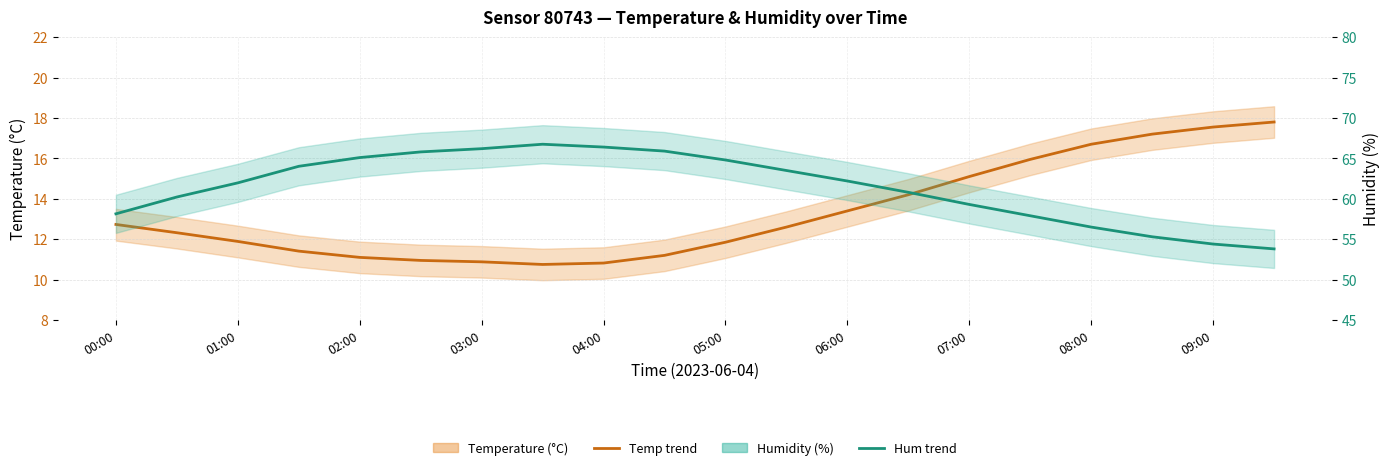

Which series has the largest range (max minus min)?

Humidity